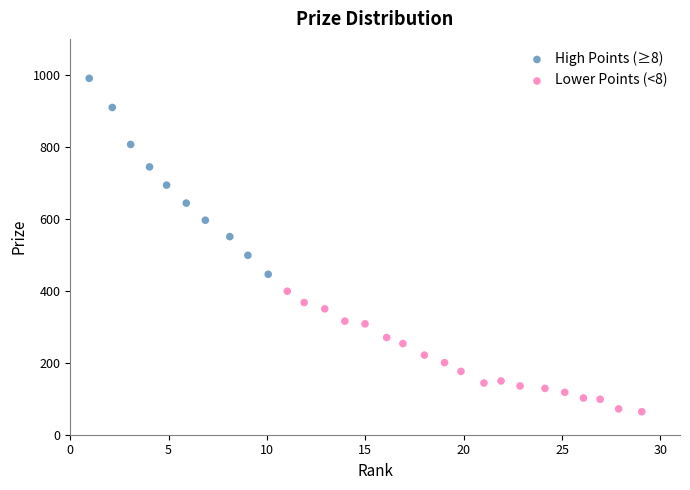

What are all the series names shown in the legend?

High Points (≥8), Lower Points (<8)